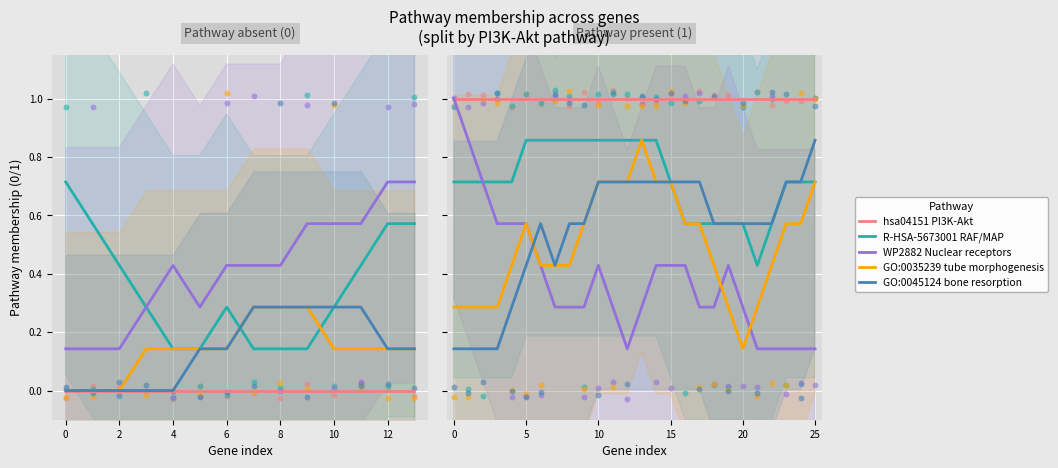

Which series has the largest total across all categories?

hsa04151 PI3K-Akt